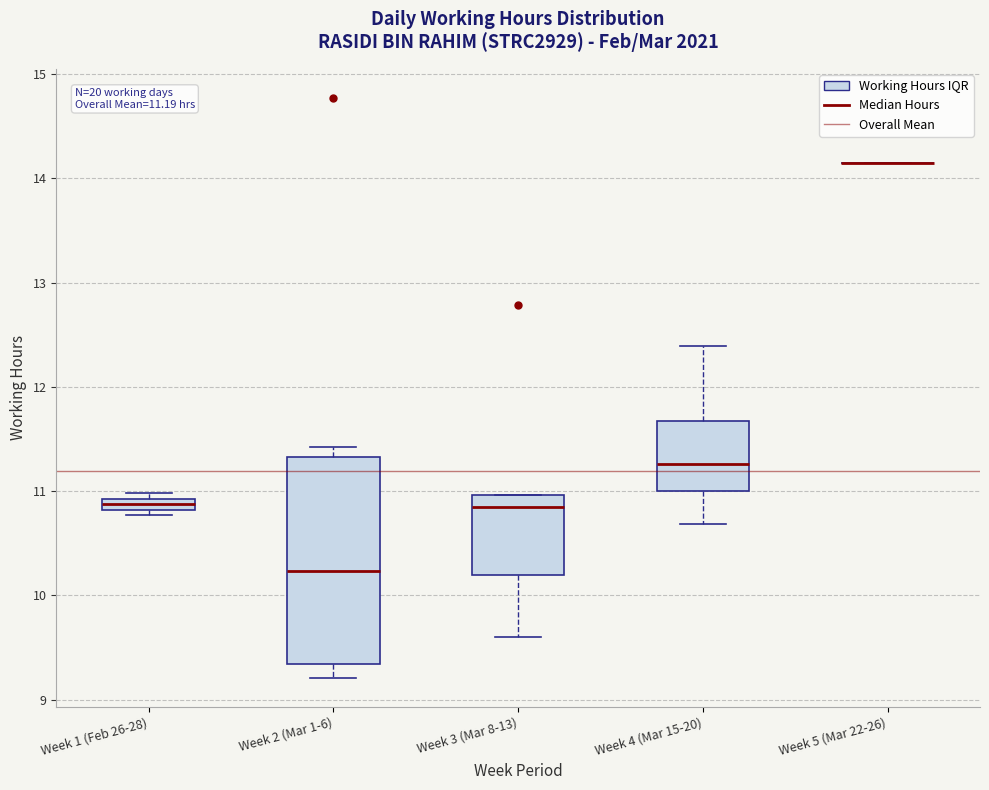

Which box is the tallest, from its lower edge to its upper edge?

Week 2 (Mar 1-6)